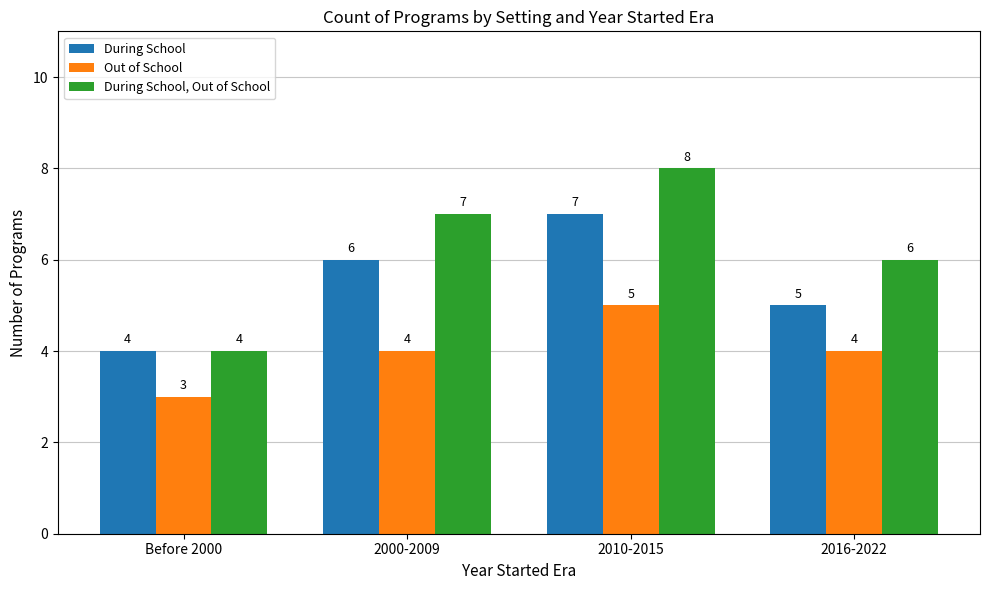

How many bars are there in total?

12